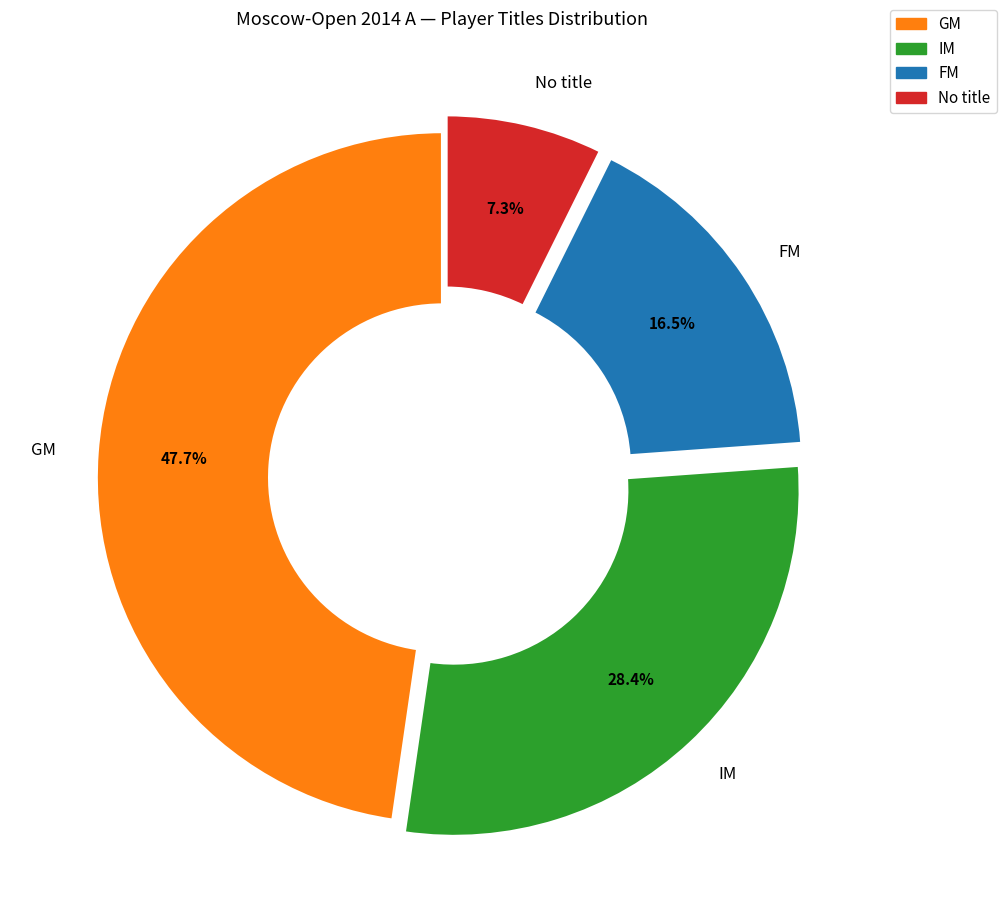

Does any single category account for the majority?

No